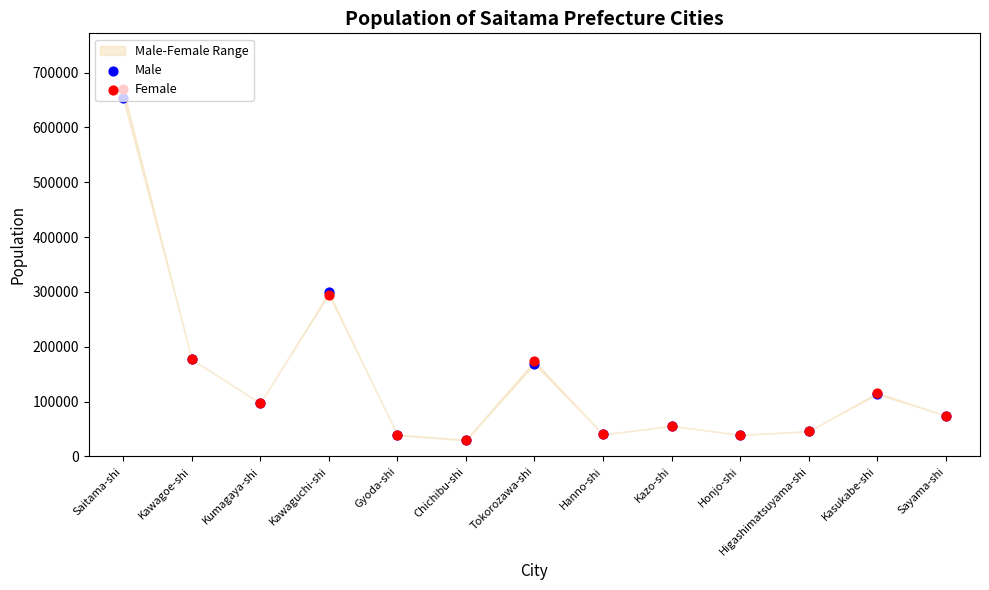

Which series contains the highest Y value?

Female